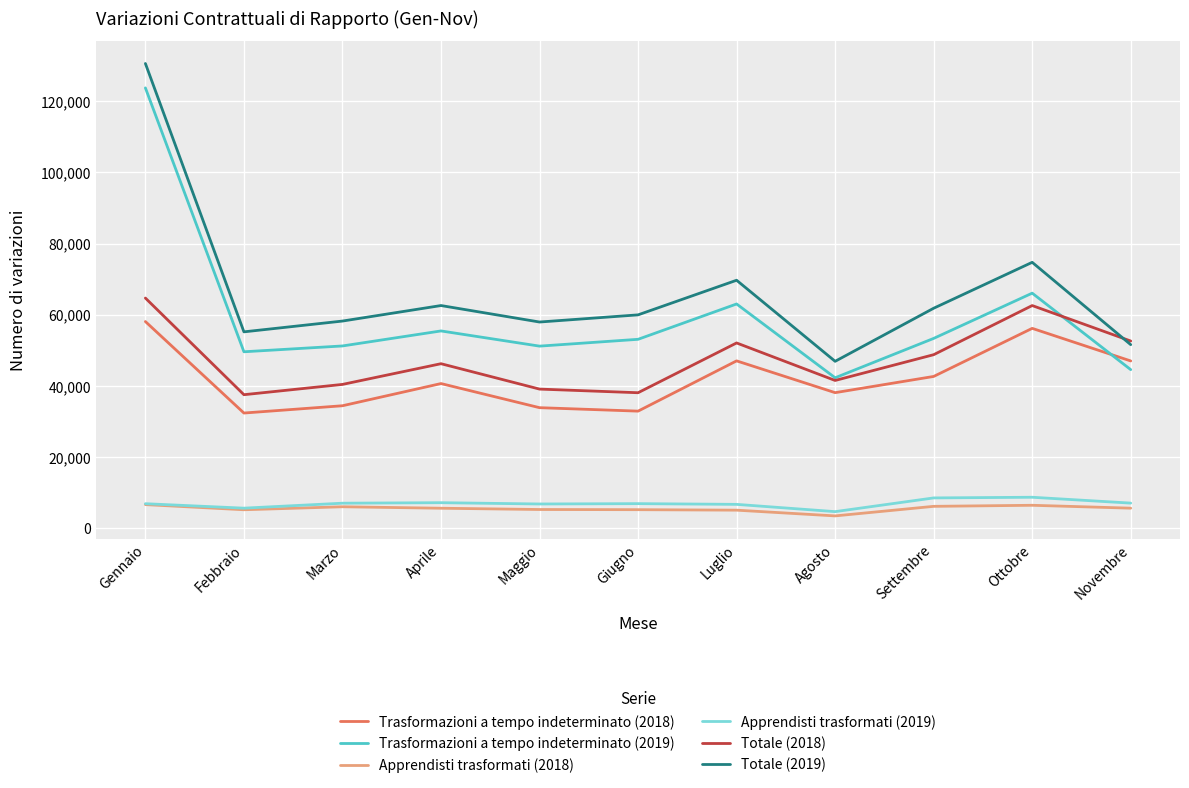

True or false: Apprendisti trasformati (2019) has more than 1 interior local peaks.

True